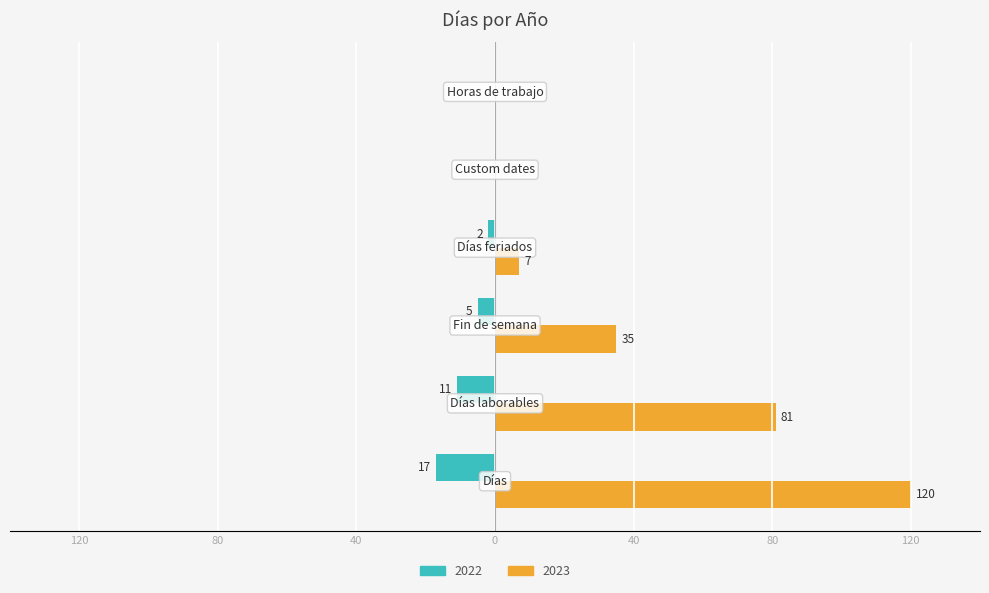

Reading right to left, list all the values displayed in this chart.

2022: 0	0	-2	-5	-11	-17
2023: 0	0	7	35	81	120